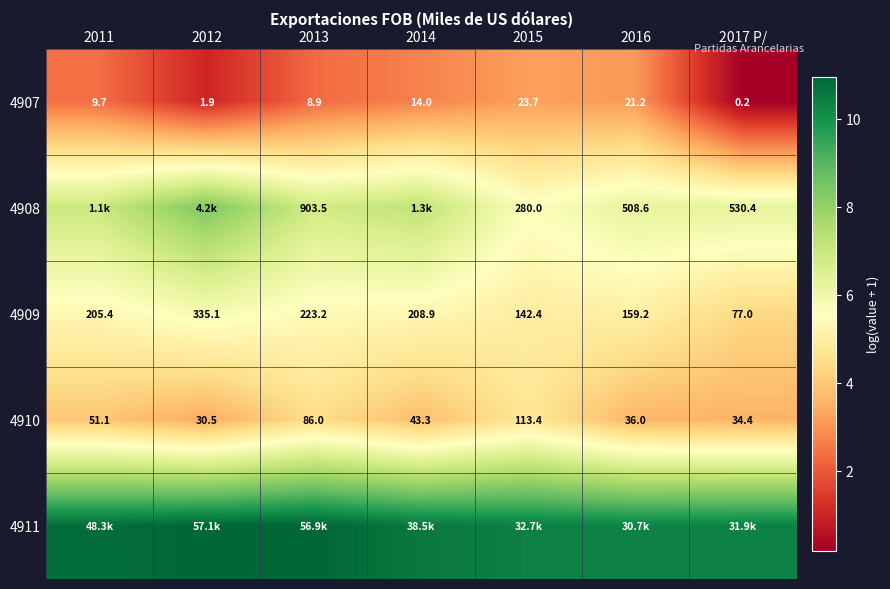

Is the value of 4907 at 2013 greater than the value of 4909 at 2017 P/?

No